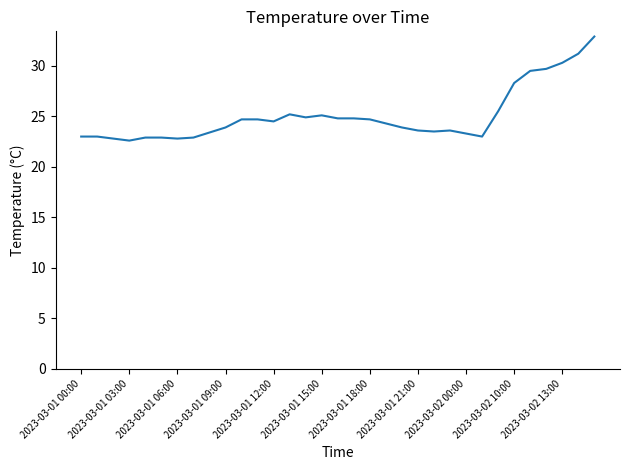

What is the difference between the maximum and minimum values?

10.3